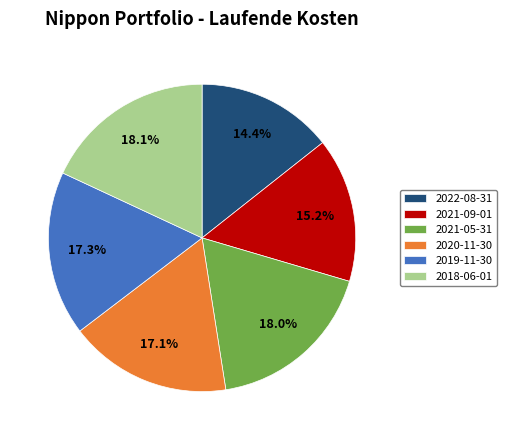

The 2021-09-01 slice represents 15% of the pie. True or false?

True